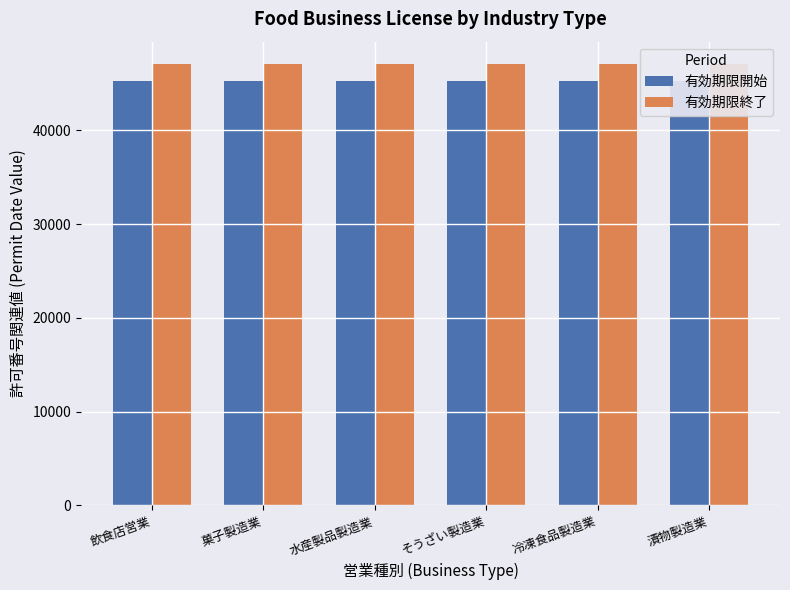

Which series changed the most between 水産製品製造業 and 冷凍食品製造業?

有効期限開始